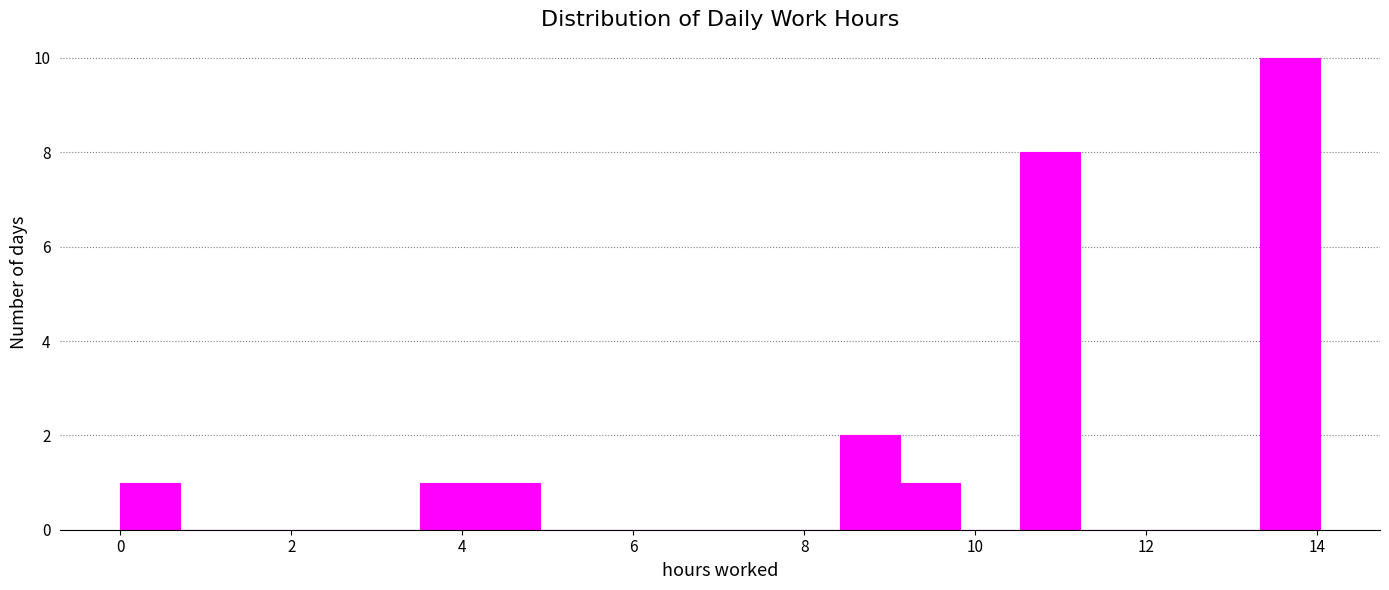

Around what value on the x-axis is the tallest bar? Give the approximate position of its centre, as read against the axis.

13.6